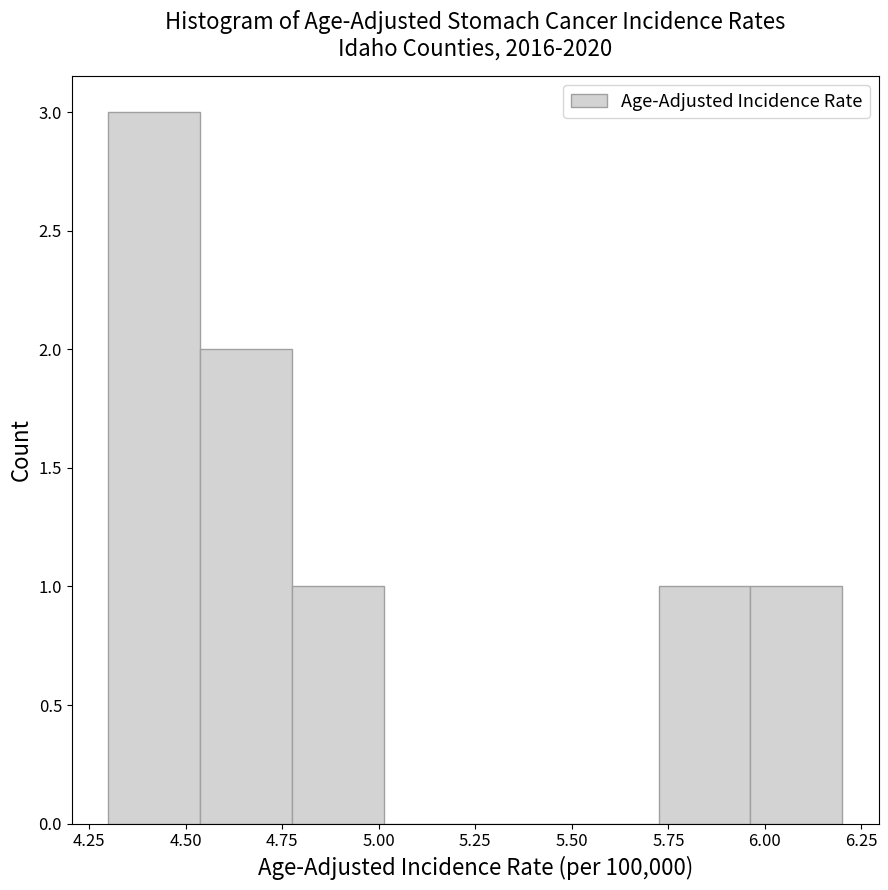

How tall is the bar that spans 4.30 to 4.55 on the x-axis? Neither the bar edges nor the heights are printed on the chart, so give them approximately, as read against the axes.

3